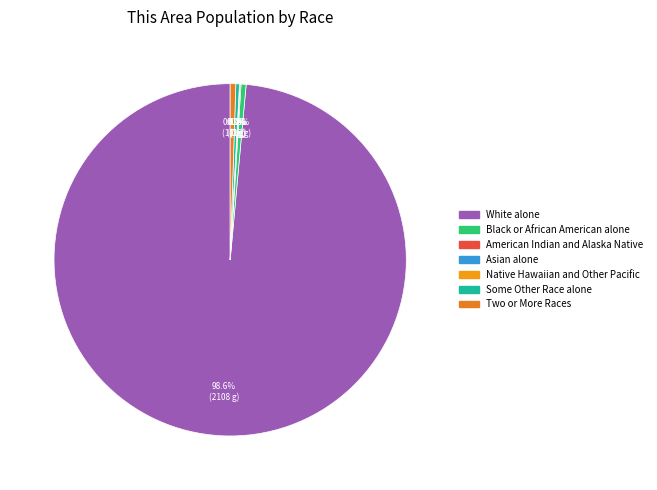

Is it true that Black or African American alone is 0% of the pie?

True